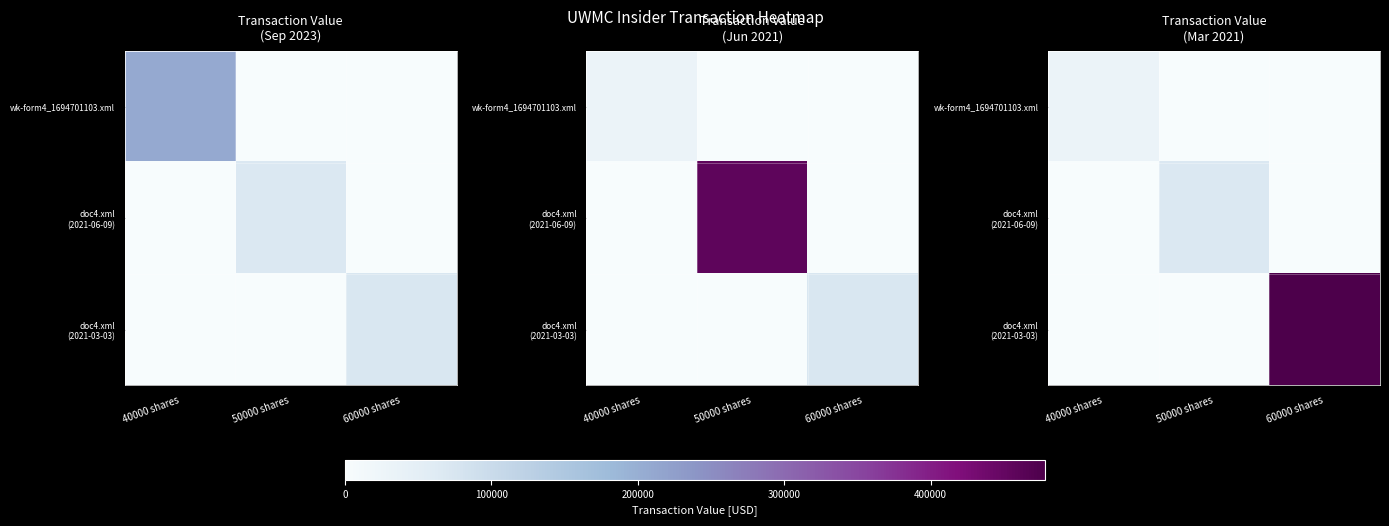

Is the value of doc4.xml (2021-06-09) at 50000 shares greater than the value of wk-form4_1694701103.xml at 50000 shares?

Yes